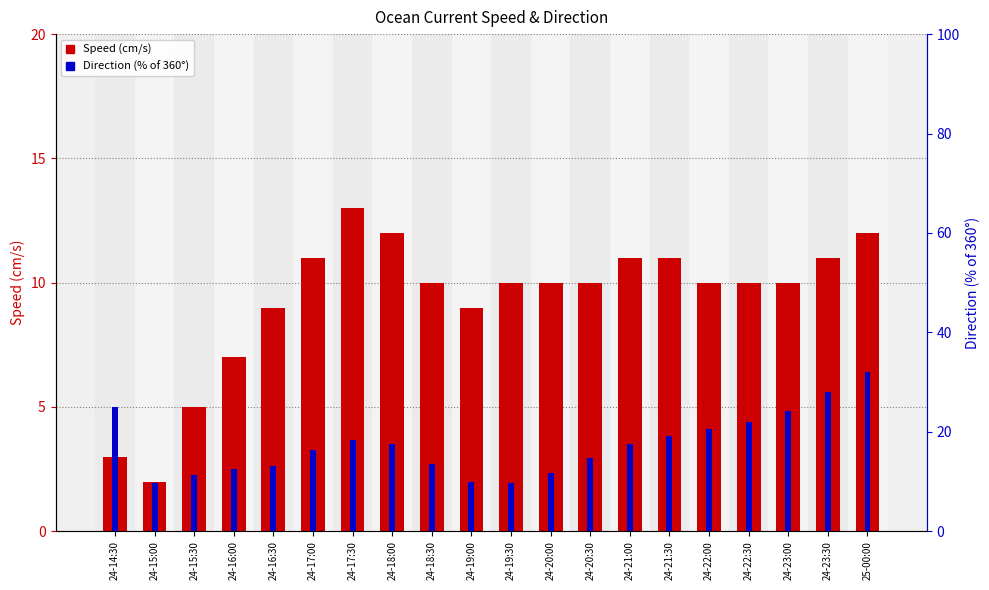

What is the total value across all series at 24-21:00?

28.5